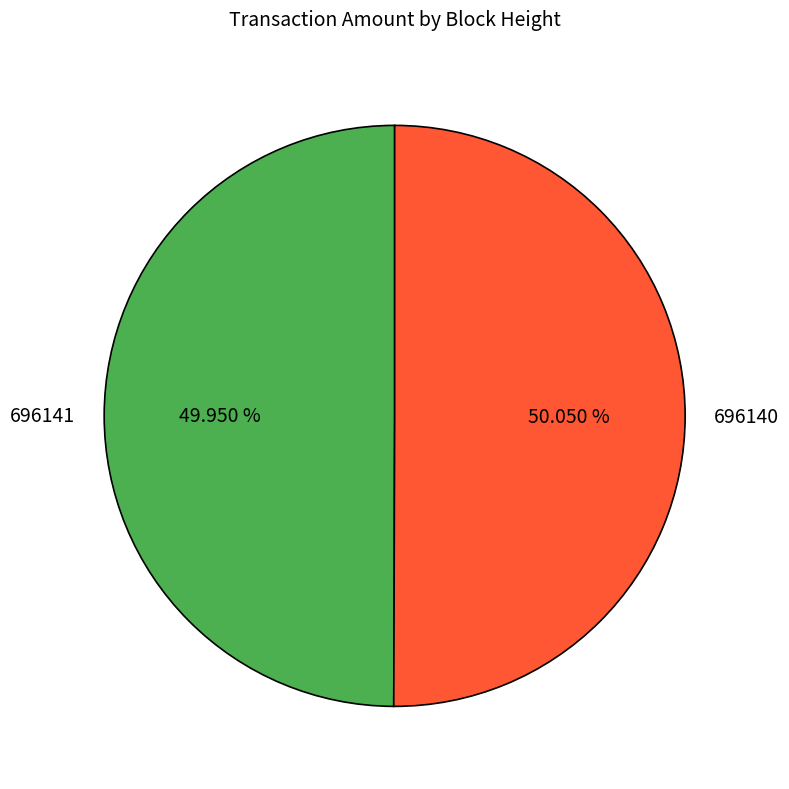

True or false: 696140 accounts for 50% of the total.

True